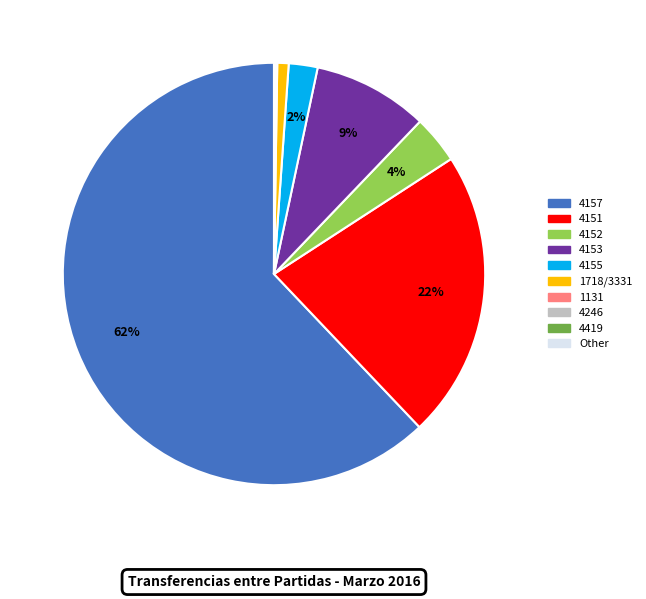

Does any single category account for the majority?

Yes